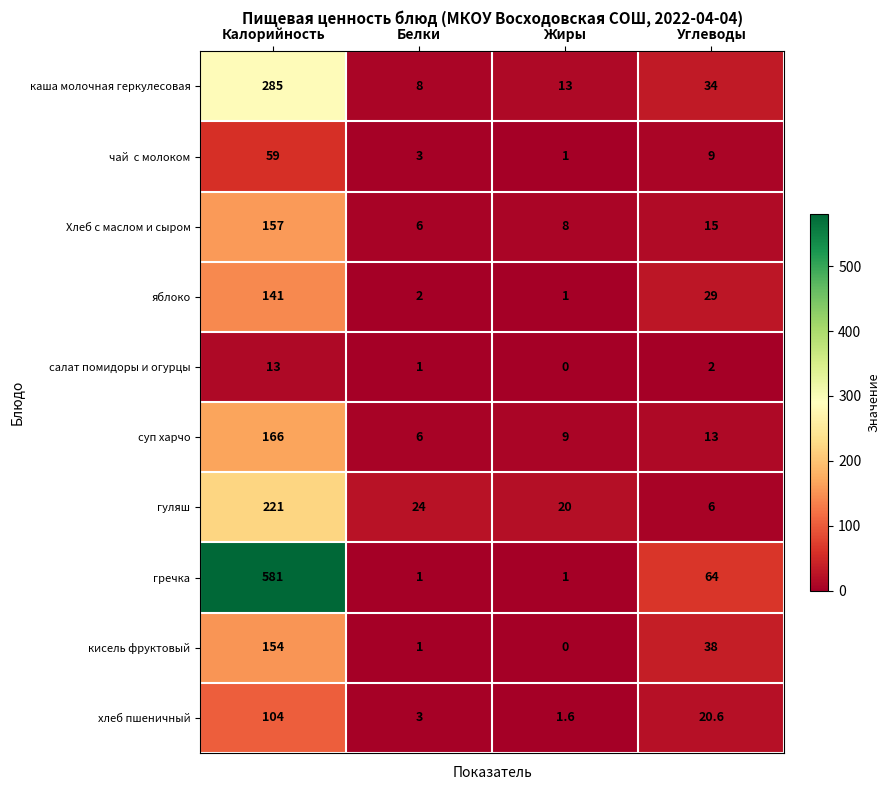

The кисель фруктовый series shows 38.0 at Углеводы. True or false?

True